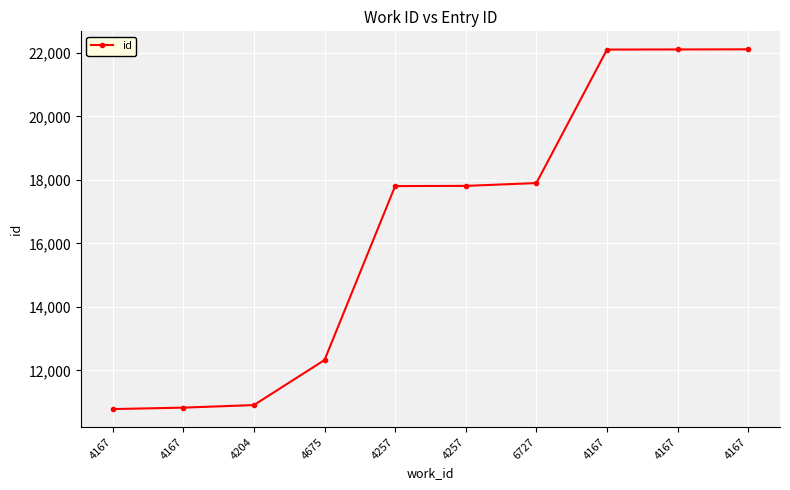

Is this an area chart (filled region under the line)?

No